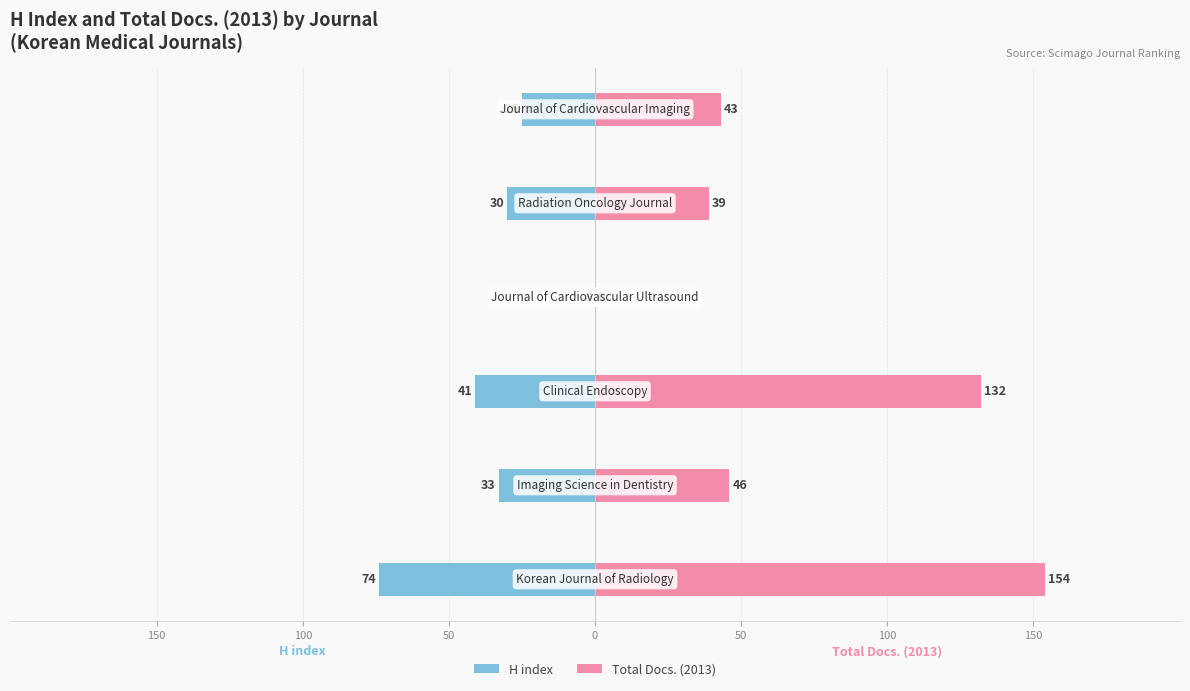

What is the value of the Total Docs. (2013) bar at the 3rd from the left?

132